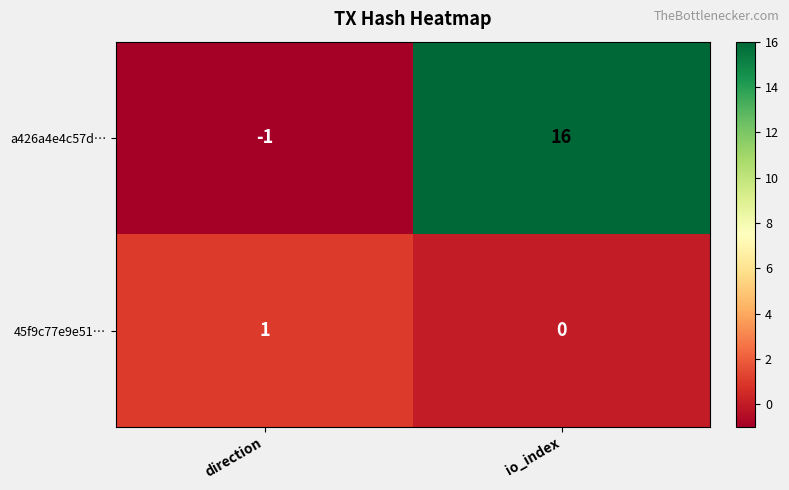

At io_index, list the series in order from smallest to largest.

45f9c77e9e51…, a426a4e4c57d…